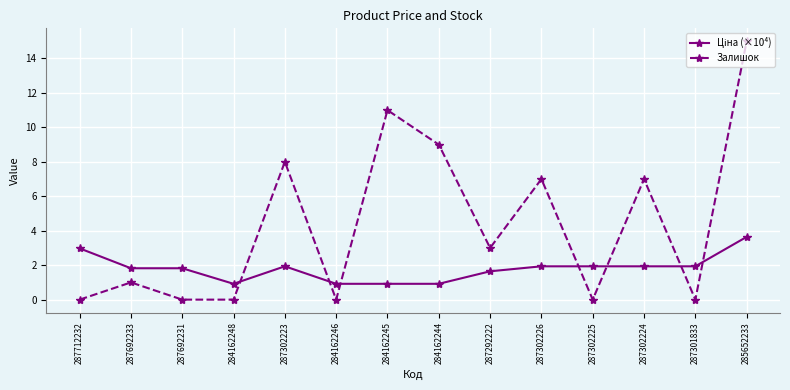

What value does the Залишок series have at 284162245?

11.0